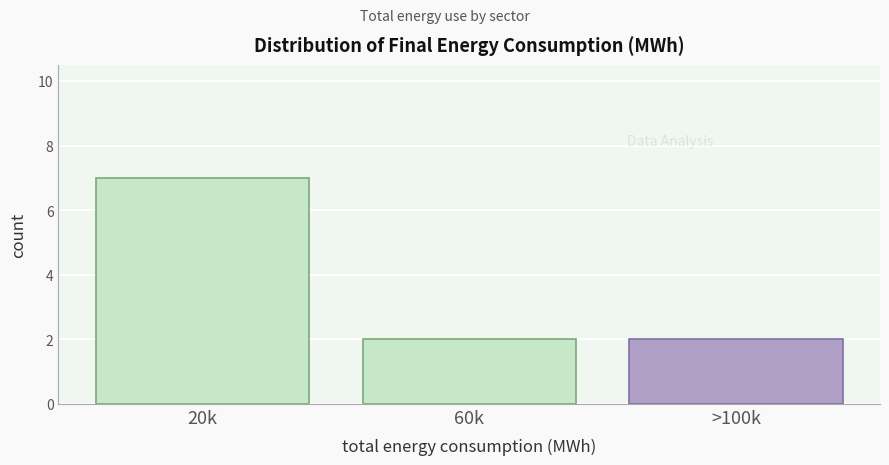

Reading left to right, what are all the values shown in this chart?

20k=7	60k=2	>100k=2